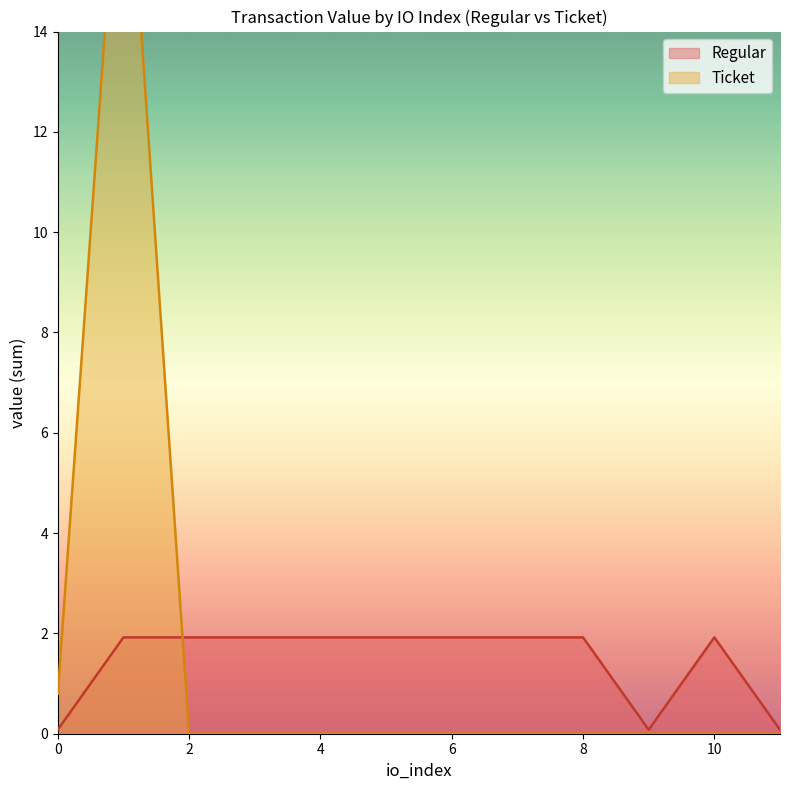

The Ticket series shows 2.6 at 7. True or false?

False